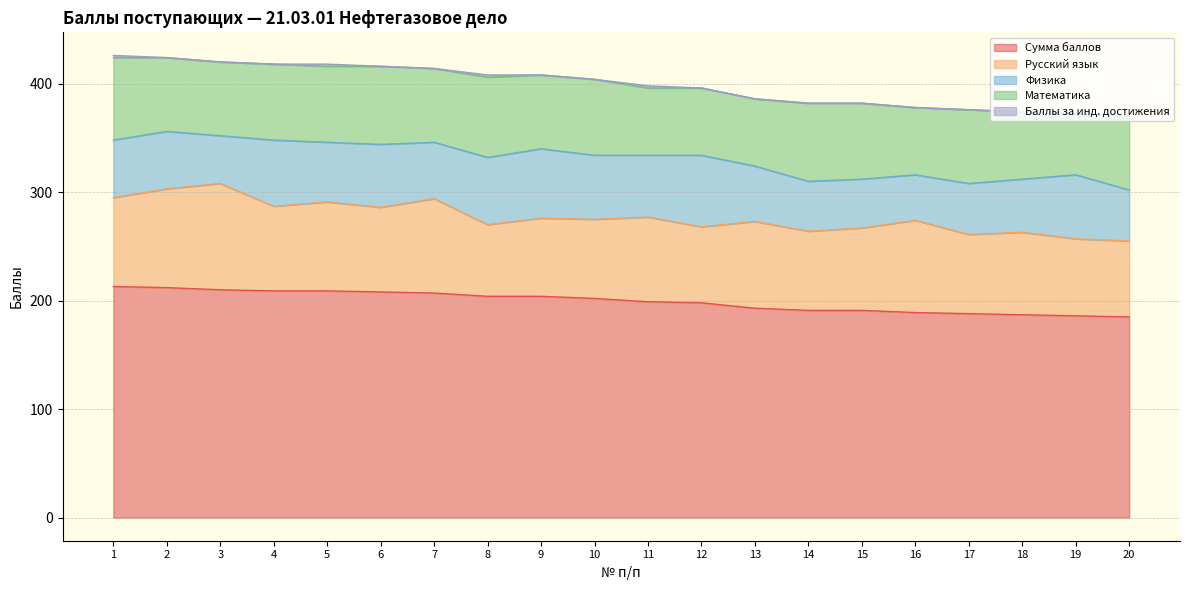

Where is Русский язык nearest to the value 82?

1